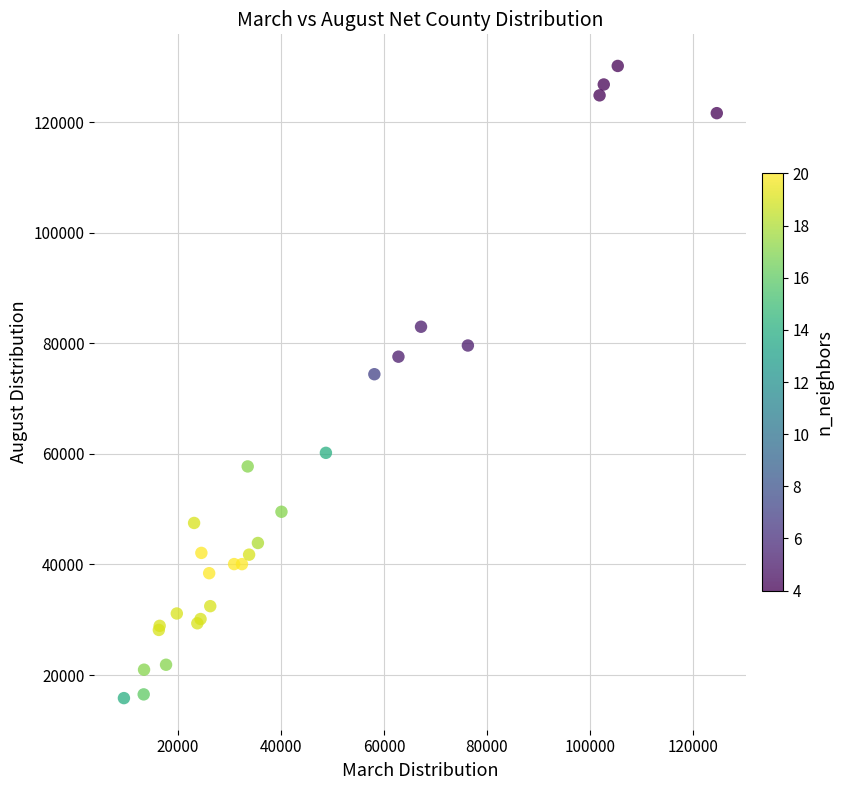

What Y value in the scatter plot is closest to 73018?

74431.3